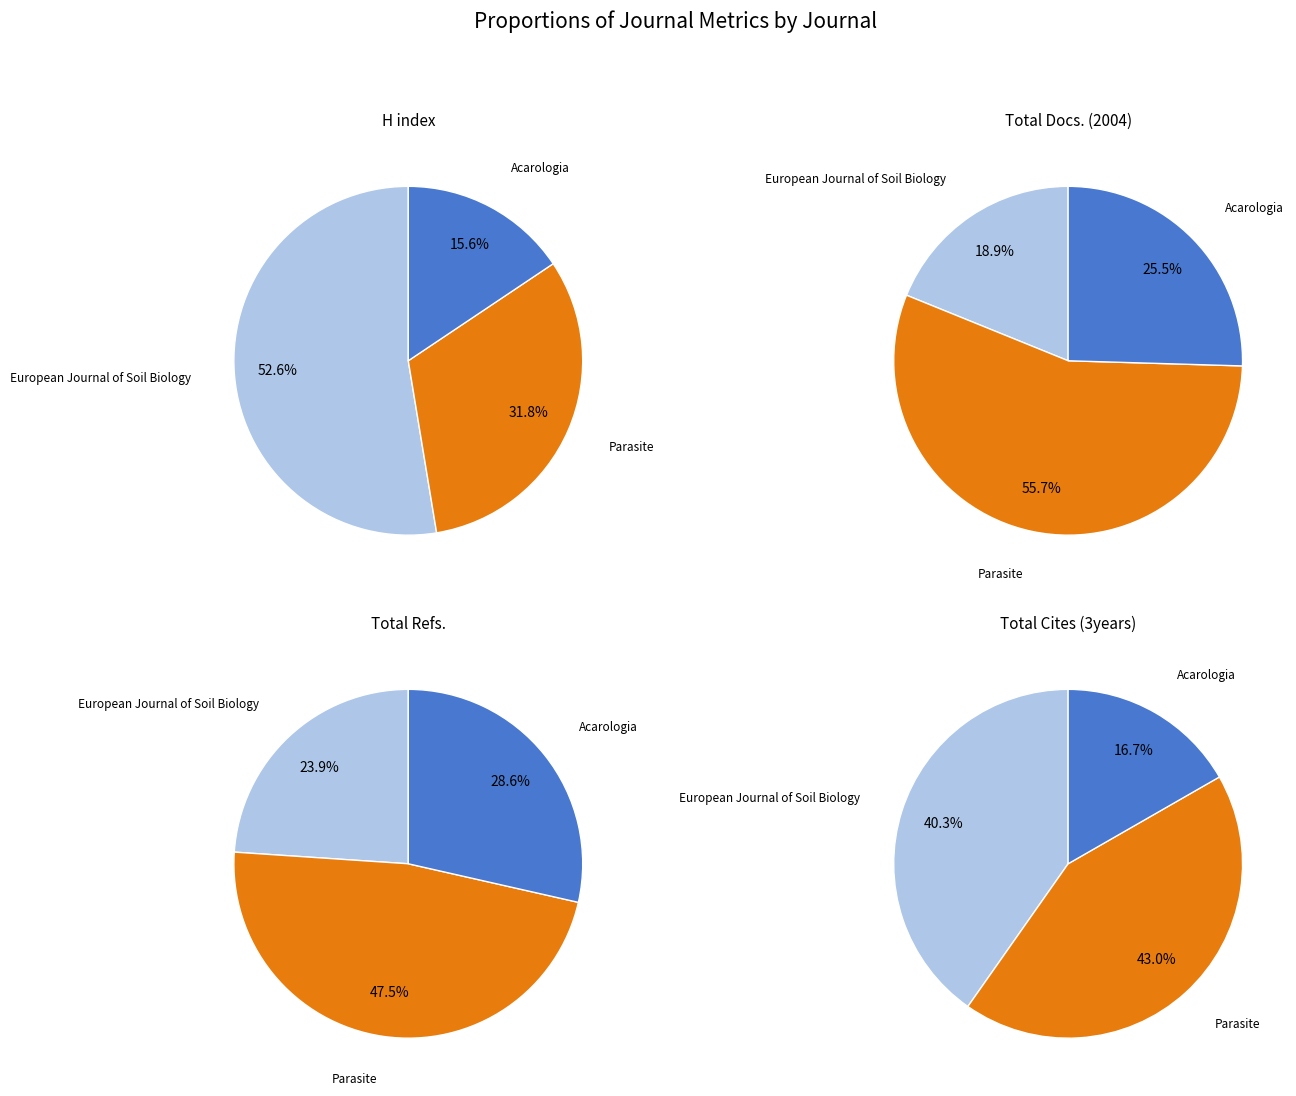

What percentage is the European Journal of Soil Biology slice, to the nearest percent?

24%